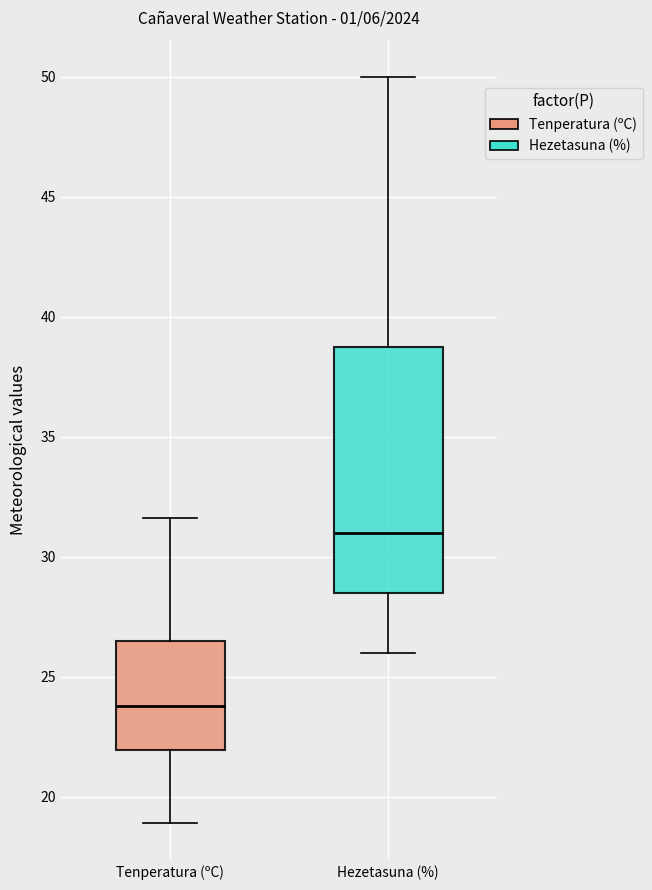

Where is the lower edge of the box for Hezetasuna (%) on the y-axis? The values are not printed on the chart, so give them approximately, as read against the axis.

28.5